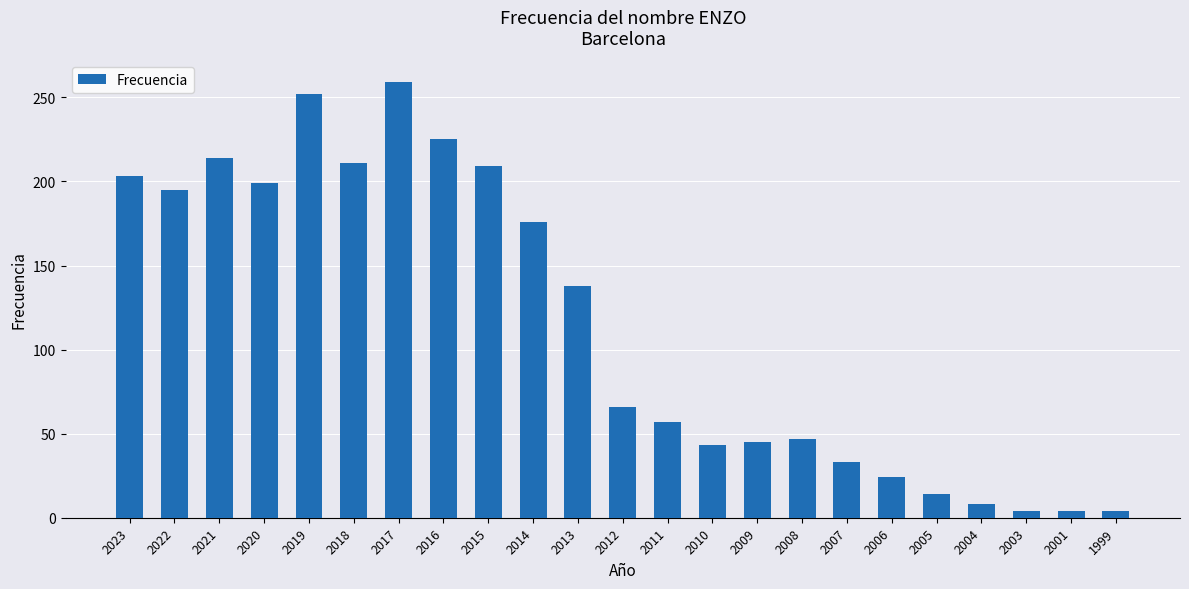

What is the value of the 1st bar from the left?

203